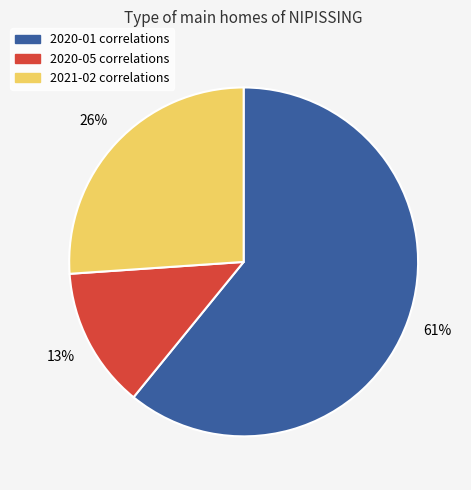

Rank the categories by value from highest to lowest.

2020-01, 2021-02, 2020-05